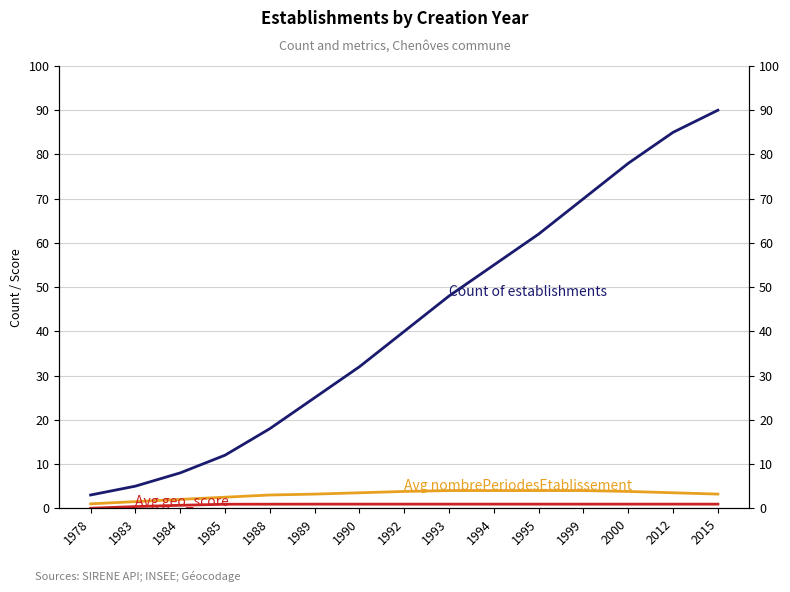

How many data points in Count of establishments are above 40?

7